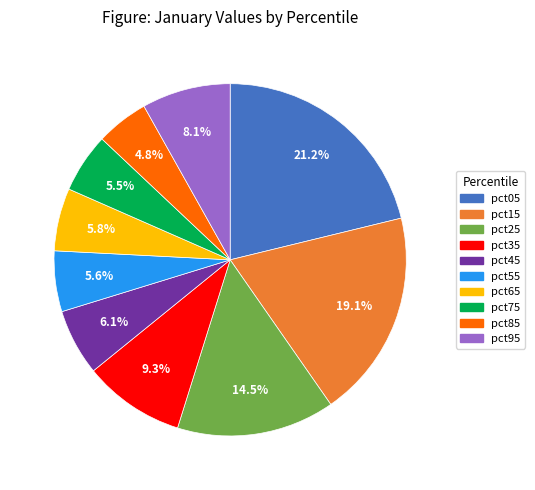

Which category has the biggest portion of the pie?

pct05